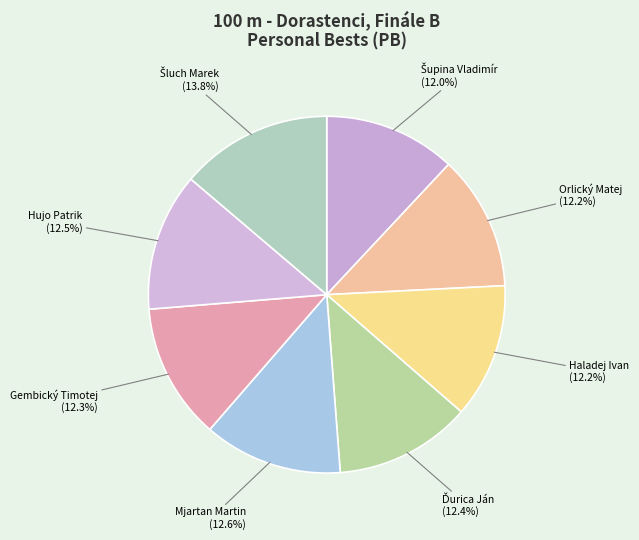

Combined, do Hujo Patrik and Gembický Timotej account for over 50%?

No